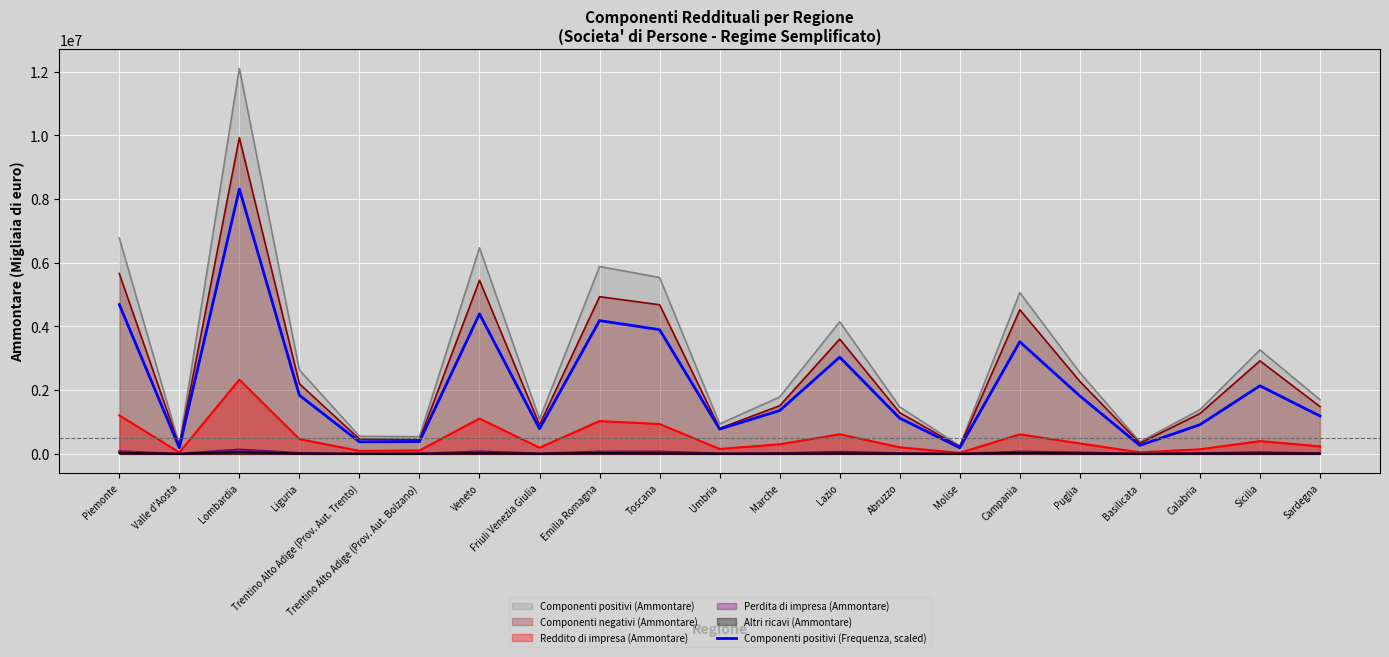

The chart shows a value of 2136600 at Sicilia. True or false?

True